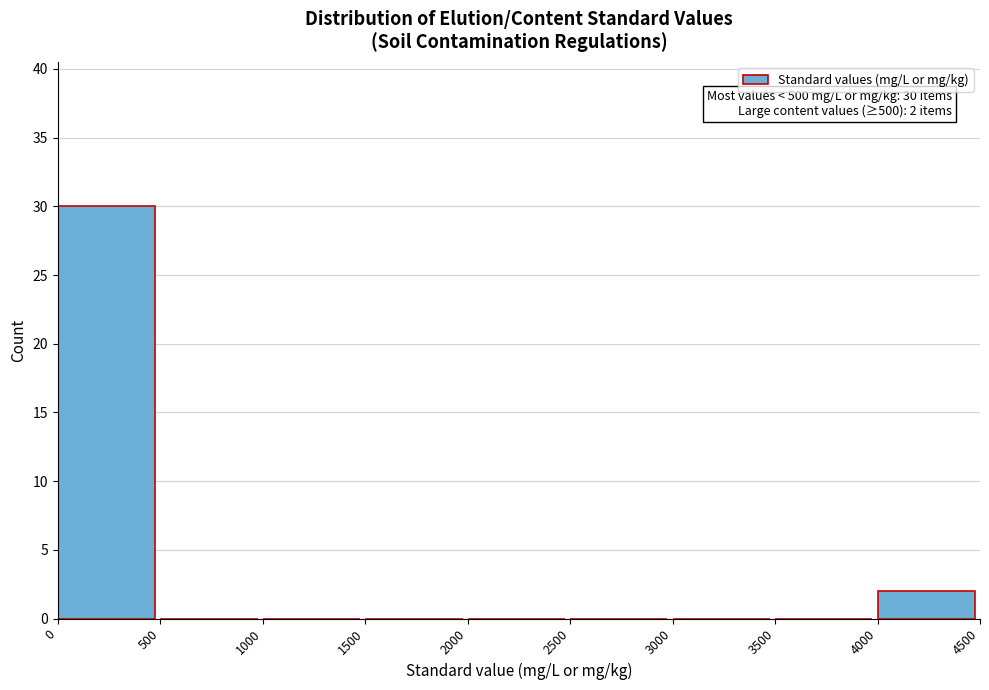

Over which range of the x-axis is the bar tallest?

0 to 500